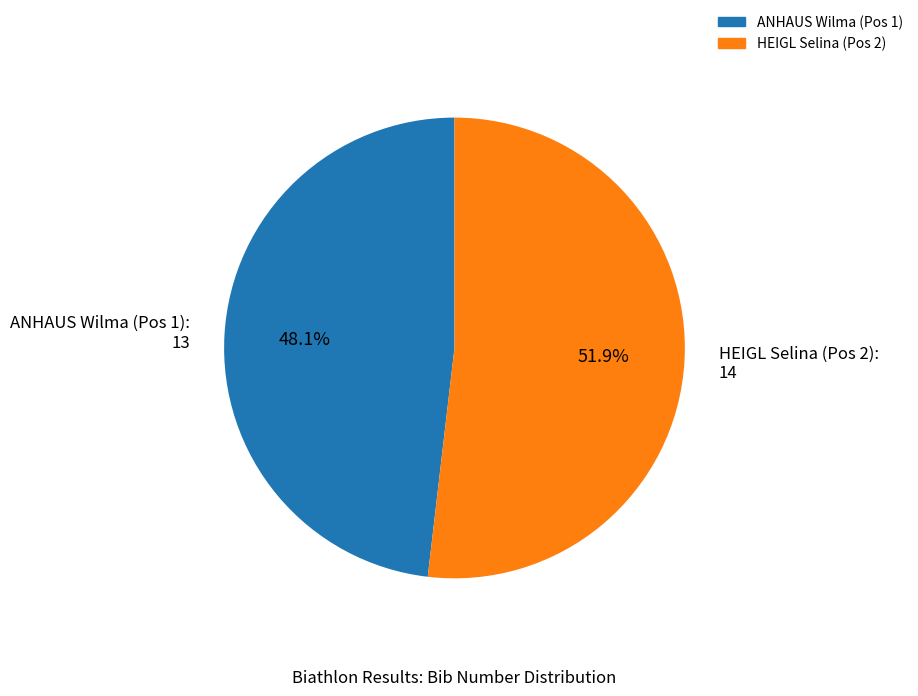

Rank the categories by value from highest to lowest.

HEIGL Selina (Pos 2), ANHAUS Wilma (Pos 1)